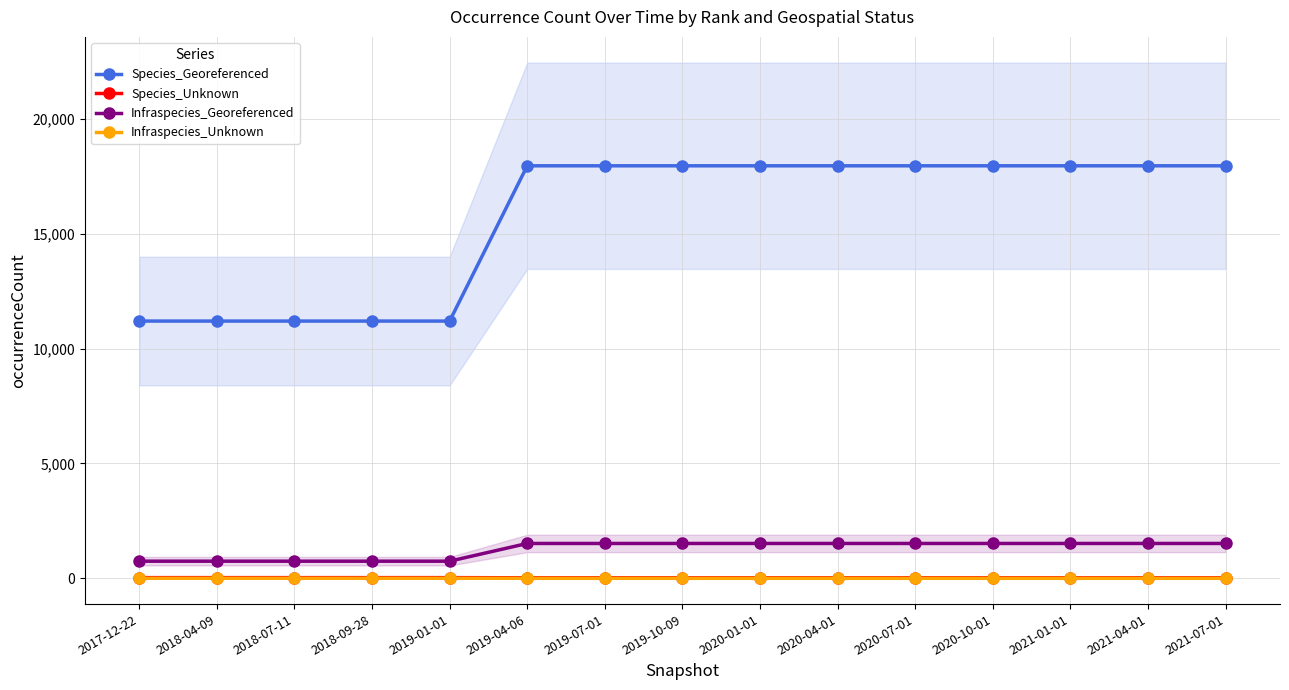

The value of Infraspecies_Unknown at 2020-07-01 is 1. True or false?

True